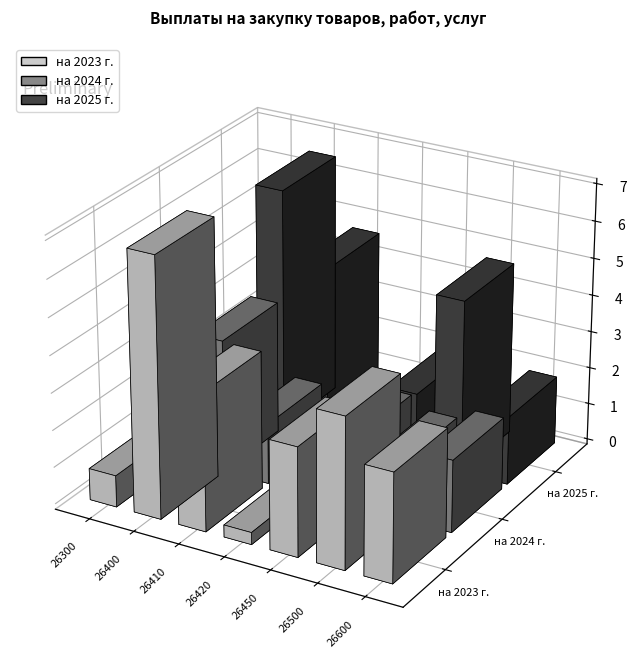

Which series changed the most between 26300 and 26450?

на 2023 г.